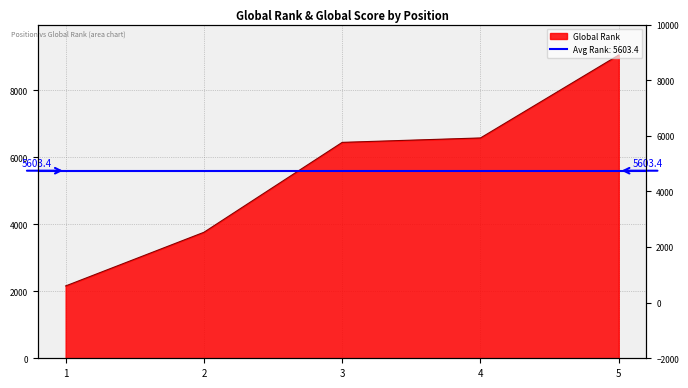

At which category does the chart reach its minimum across all series?

1